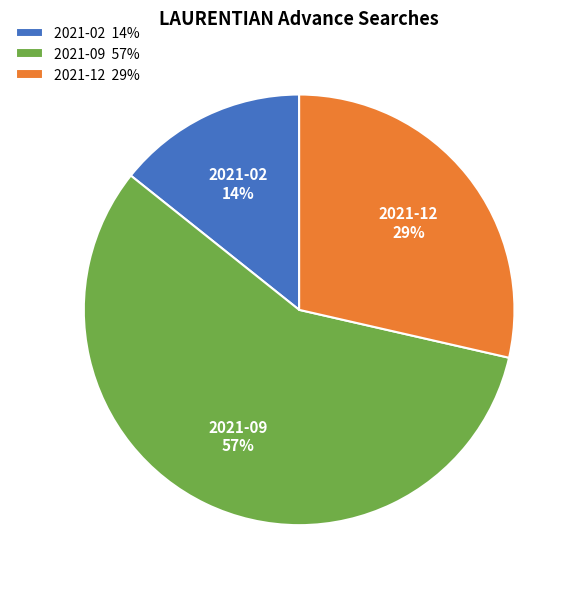

How many segments does this pie chart have?

3